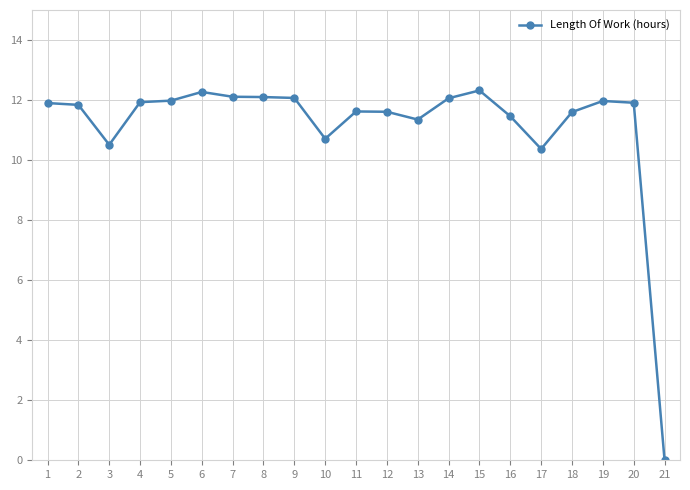

Is this an area chart (filled region under the line)?

No